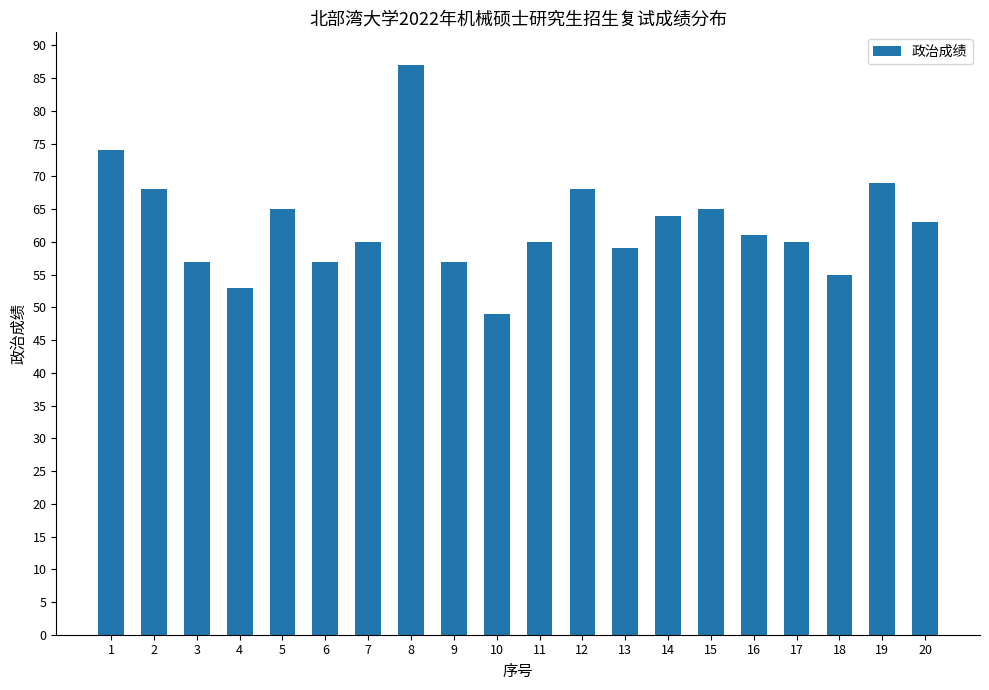

What value does the data have at 18, to the nearest 5?

55